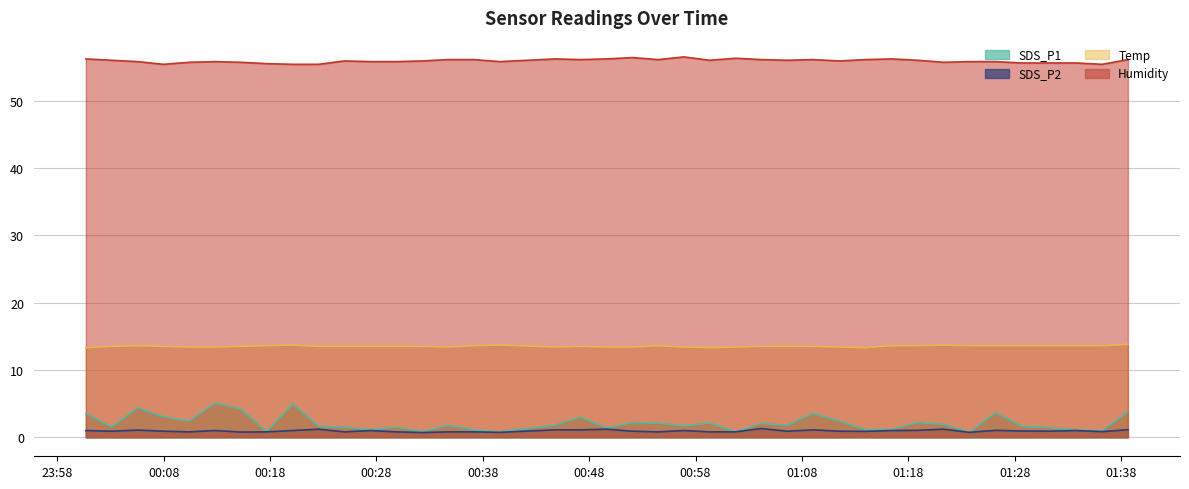

Reading left to right, list all the values displayed in this chart.

SDS_P1: 3.5	1.5	4.4	3.0	2.4	5.1	4.2	0.8	4.9	1.6	1.5	1.1	1.5	0.8	1.8	1.1	0.8	1.8	3.0	1.4	2.2	2.1	1.7	2.1	0.8	2.1	1.7	3.5	2.4	1.1	1.1	2.2	1.9	0.7	3.6	1.6	1.4	1.1	0.9	3.8
SDS_P2: 1.0	0.9	1.1	0.9	0.8	1.0	0.8	0.8	1.0	1.2	0.8	1.0	0.8	0.7	0.8	0.8	0.7	1.1	1.1	1.2	0.9	0.8	1.0	0.8	0.8	1.3	0.9	1.1	0.9	0.9	1.0	1.0	1.2	0.7	1.0	0.9	0.9	1.0	0.8	1.1
Temp: 13.3	13.5	13.6	13.5	13.4	13.4	13.5	13.6	13.7	13.5	13.5	13.5	13.5	13.5	13.4	13.6	13.7	13.4	13.5	13.4	13.4	13.6	13.4	13.3	13.4	13.5	13.5	13.5	13.4	13.3	13.6	13.6	13.7	13.6	13.6	13.6	13.6	13.6	13.6	13.8
Humidity: 56.2	56.0	55.8	55.4	55.7	55.8	55.7	55.5	55.4	55.4	55.9	55.8	55.8	55.9	56.1	56.1	55.8	56.2	56.1	56.2	56.4	56.1	56.5	56.0	56.3	56.1	56.0	56.1	55.9	56.1	56.2	56.0	55.7	55.8	55.8	55.6	55.6	55.6	55.4	56.1